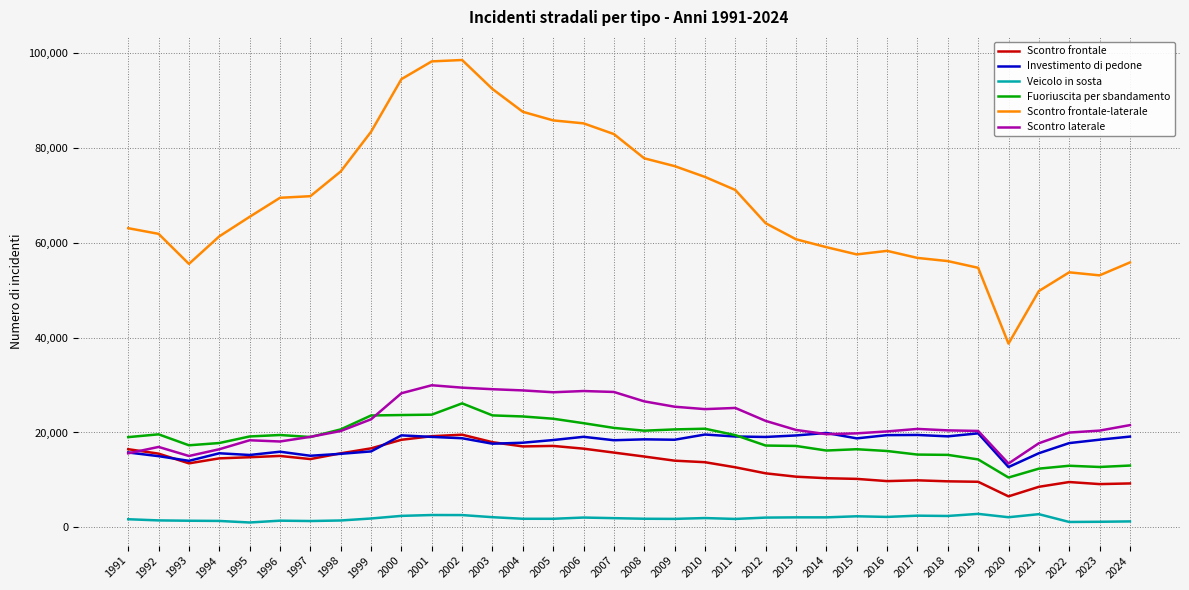

True or false: Scontro frontale and Veicolo in sosta cross at least once.

False